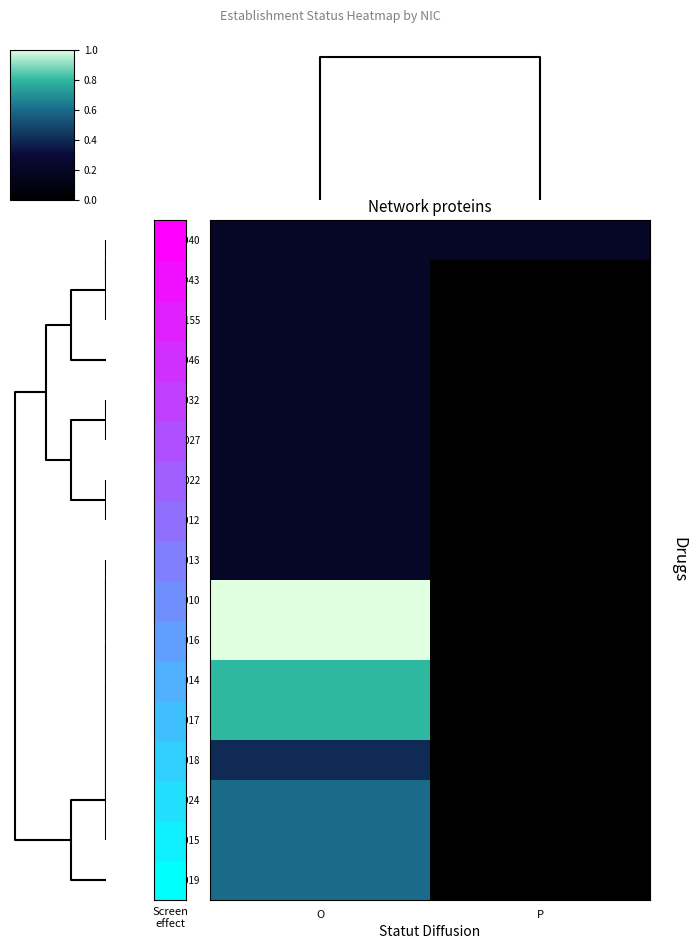

Reading left to right, list all the values displayed in this chart.

00040: O=0.2	P=0.2
00943: O=0.2	P=0.0
00155: O=0.2	P=0.0
00046: O=0.2	P=0.0
00032: O=0.2	P=0.0
00027: O=0.2	P=0.0
00022: O=0.2	P=0.0
00012: O=0.2	P=0.0
00013: O=0.2	P=0.0
00010: O=1.0	P=0.0
00016: O=1.0	P=0.0
00014: O=0.8	P=0.0
00017: O=0.8	P=0.0
00018: O=0.4	P=0.0
00024: O=0.6	P=0.0
00015: O=0.6	P=0.0
00019: O=0.6	P=0.0